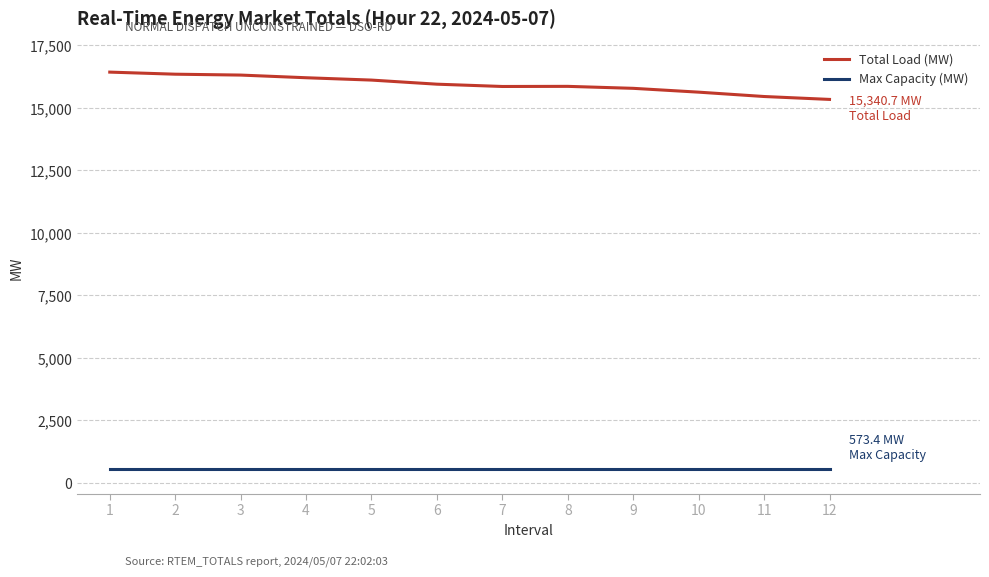

What is the maximum value shown in the chart?

16432.7